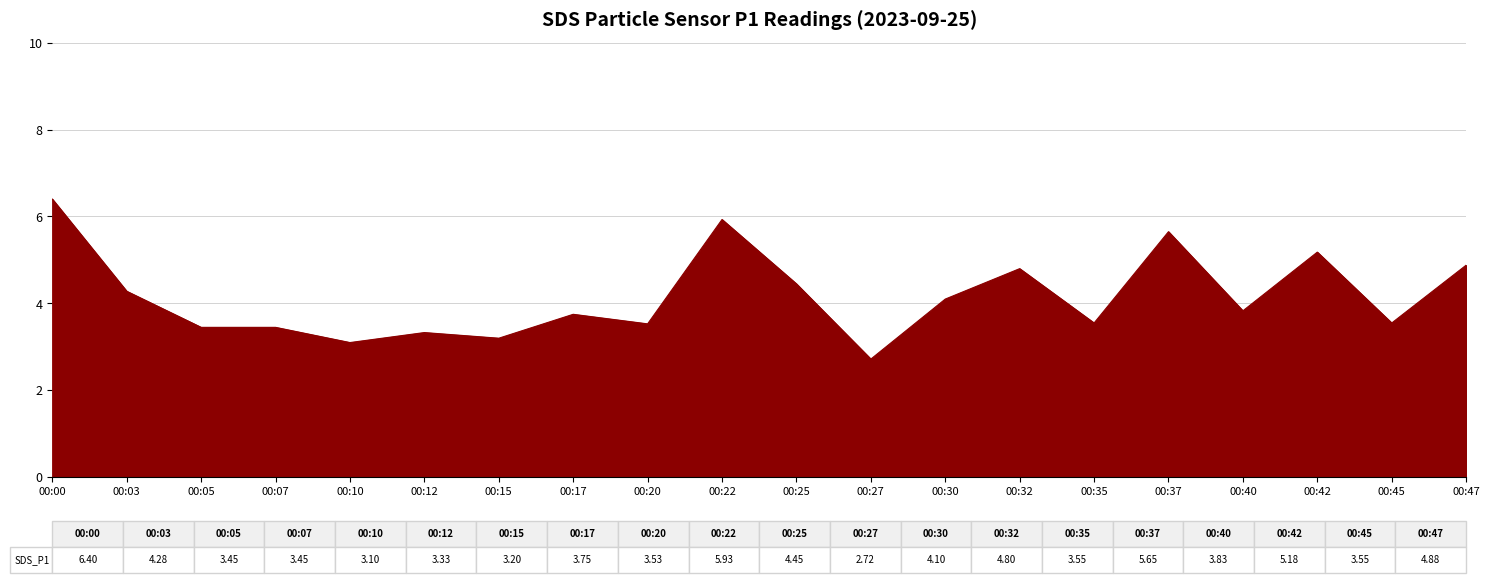

What is the sum of all values?

83.1